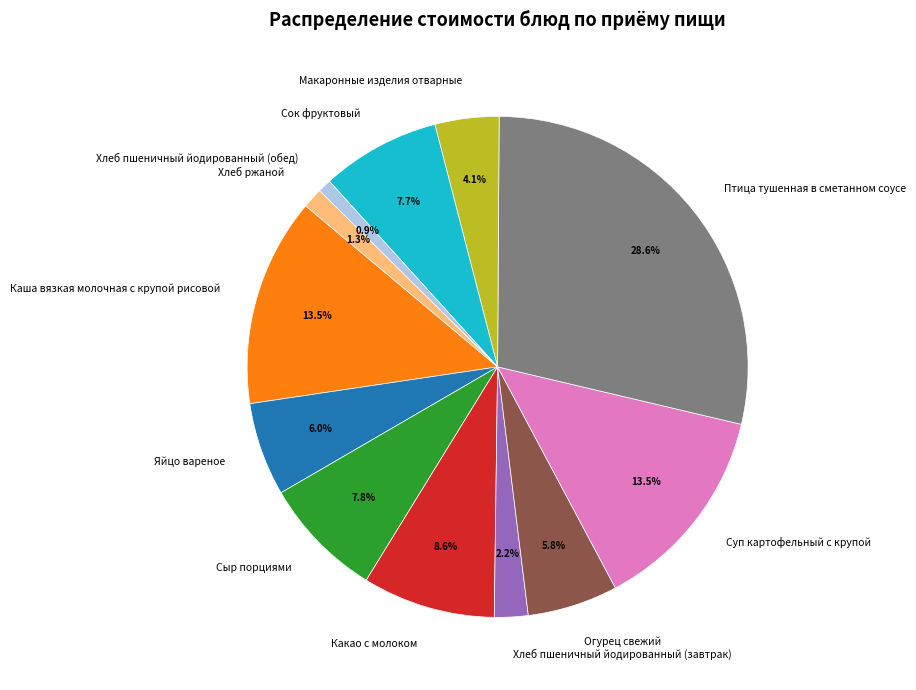

Do Хлеб пшеничный йодированный (завтрак) and Каша вязкая молочная с крупой рисовой together represent more than half of the pie?

No